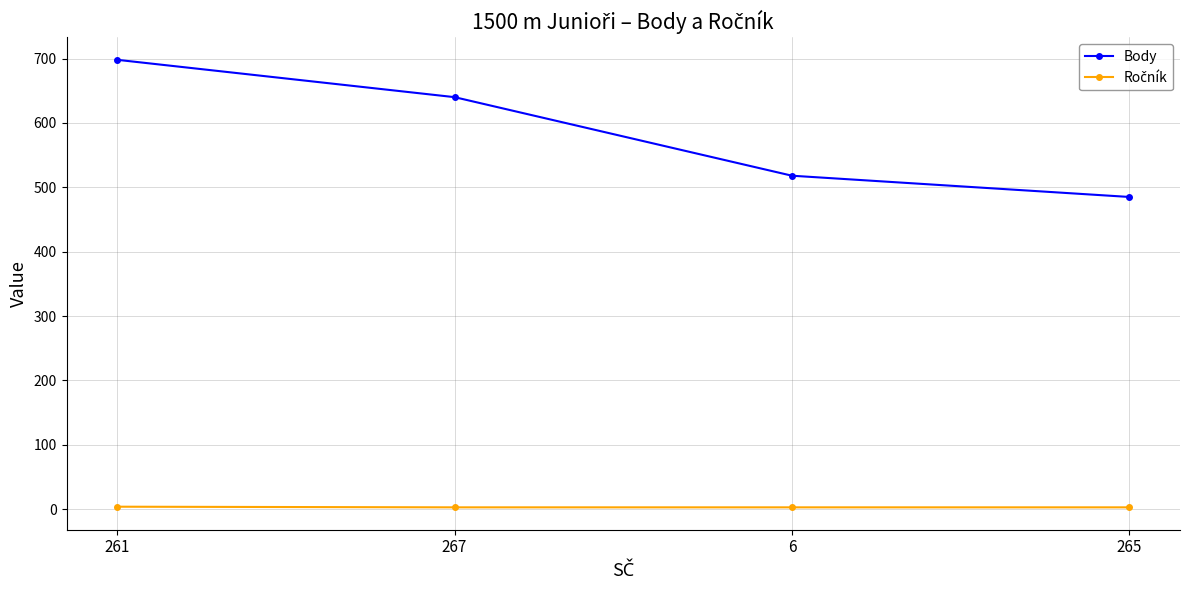

How many data points does each series have?

4